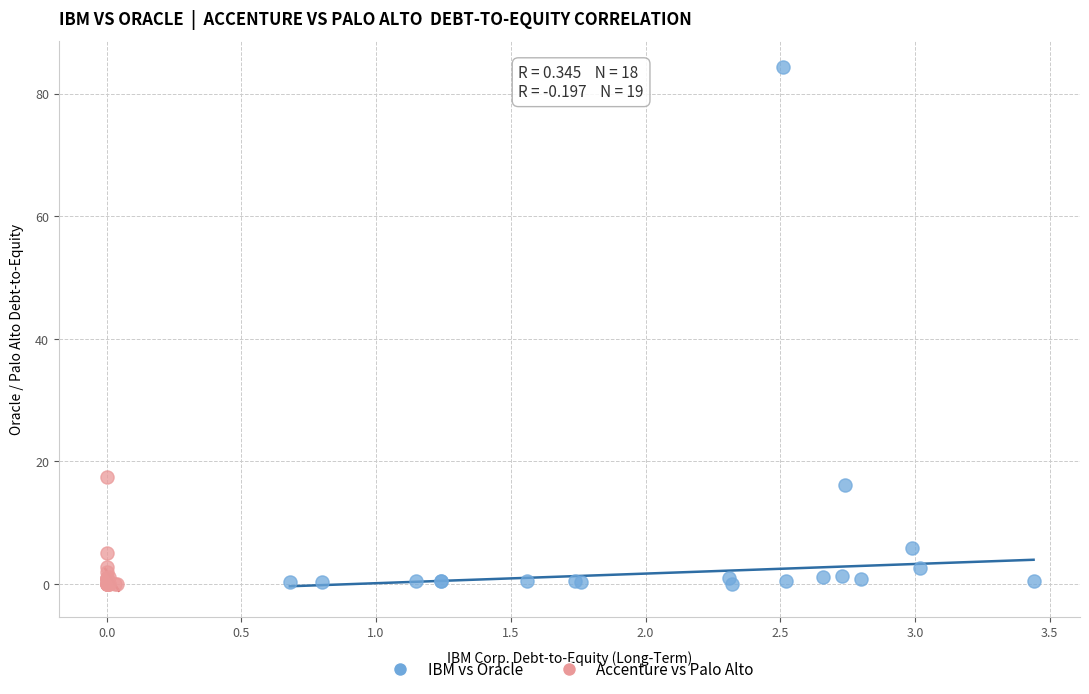

Which series has the widest spread of Y values?

IBM vs Oracle